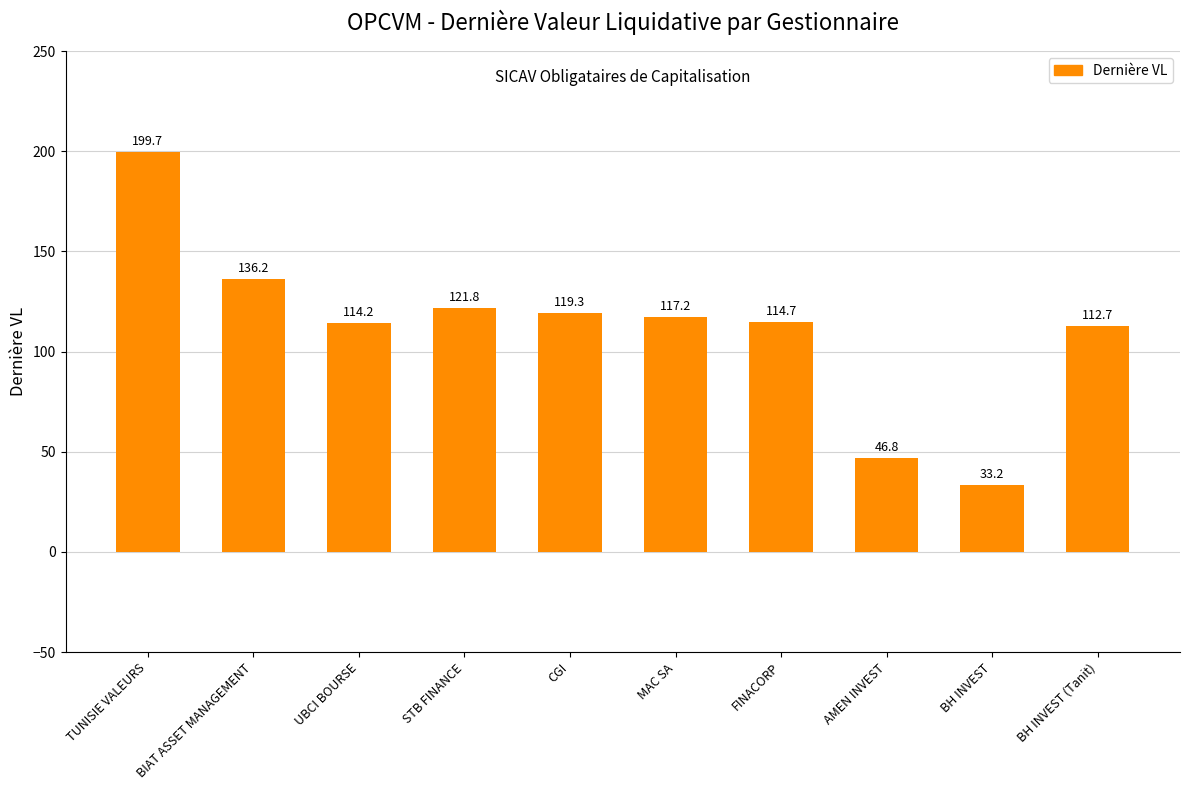

What is the label of the 3rd bar from the left?

UBCI BOURSE